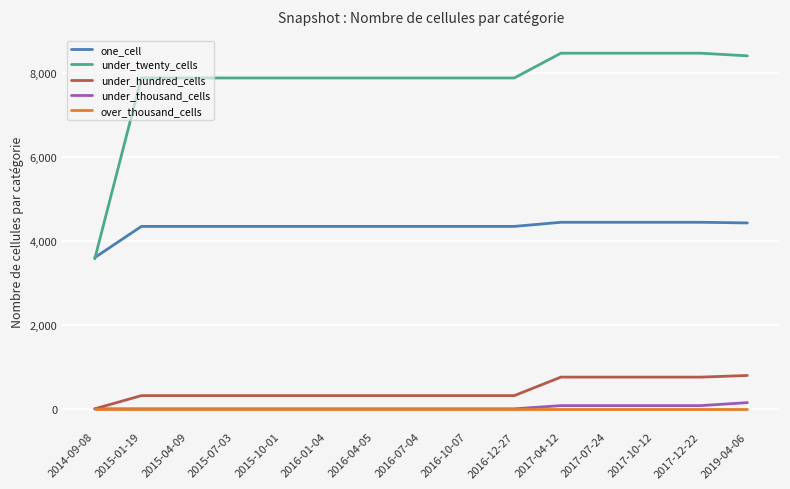

Count the number of categories in the chart.

15